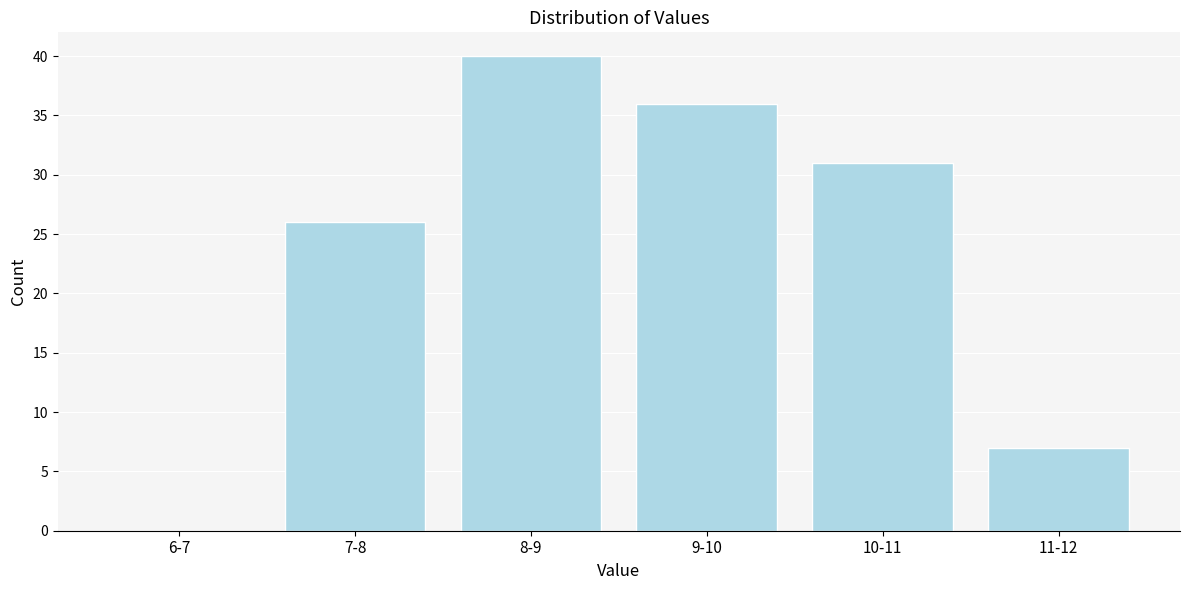

Reading left to right, extract all data points from this chart.

6-7=0	7-8=26	8-9=40	9-10=36	10-11=31	11-12=7